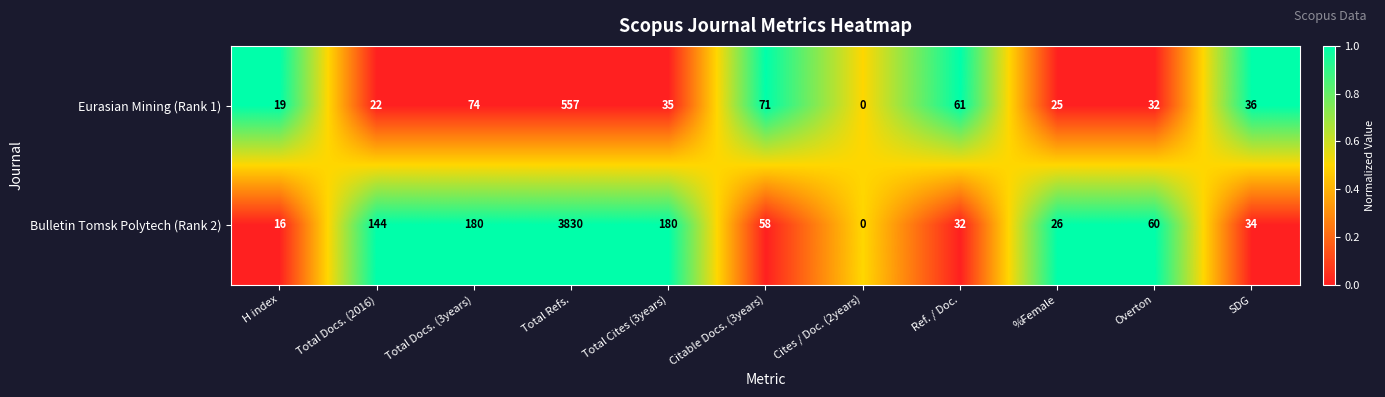

What is the difference between the maximum and second lowest values in the Eurasian Mining (Rank 1) series?

538